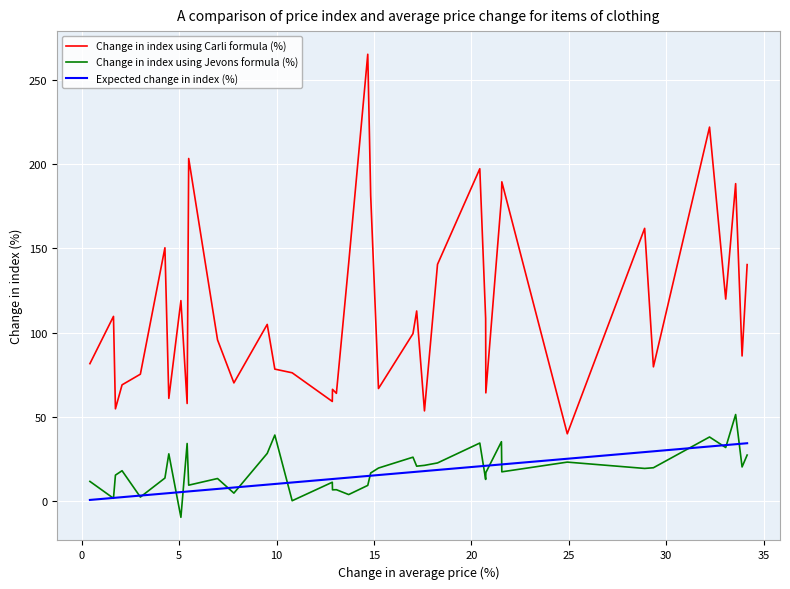

What is the difference between the maximum and second lowest values in the Change in index using Carli formula (%) series?

212.1